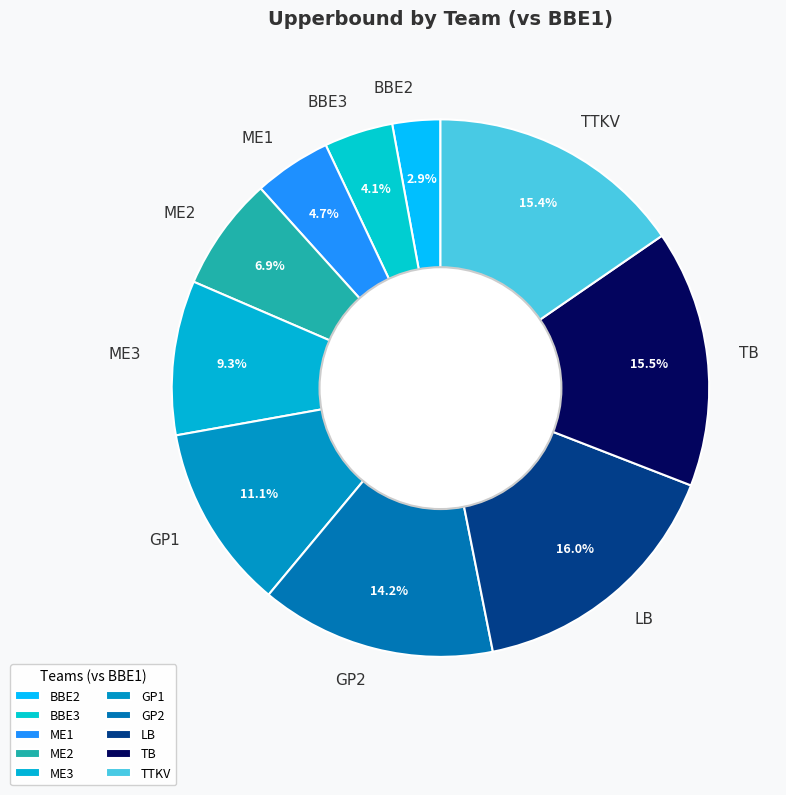

To the nearest percent, what is the difference between the LB and BBE2 slice percentages?

13%